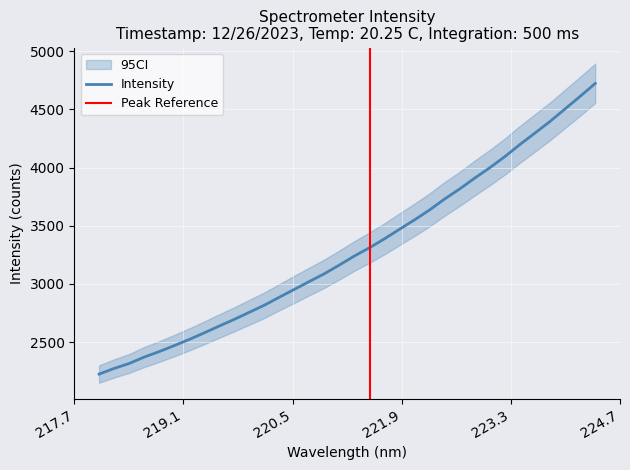

How many distinct data groups are displayed?

1